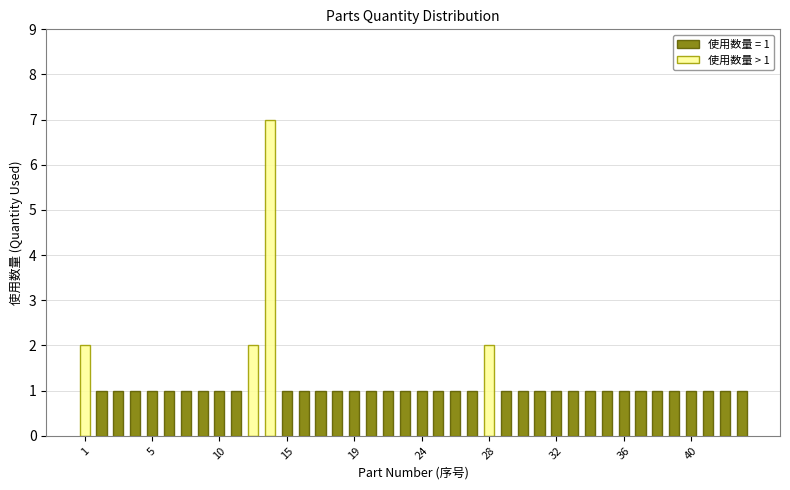

Is it true that the value at 22 is 0?

True